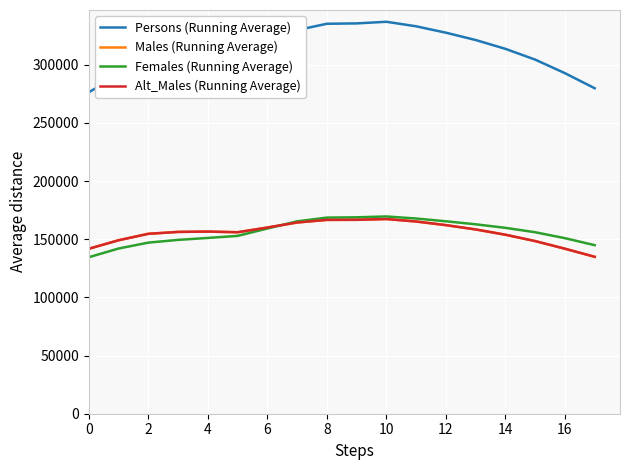

Does the chart display data point markers on the line(s)?

No